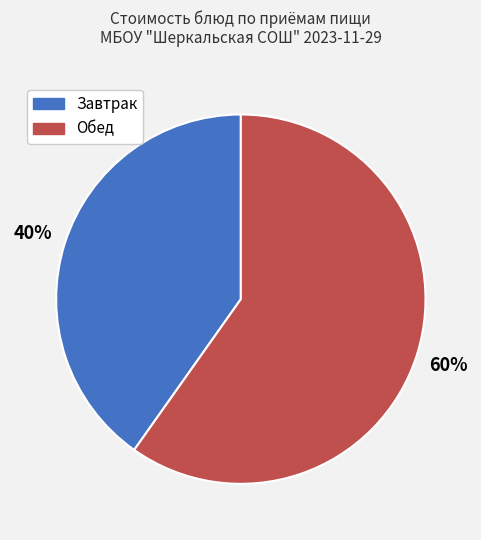

Is there any slice that represents more than half of the pie?

Yes